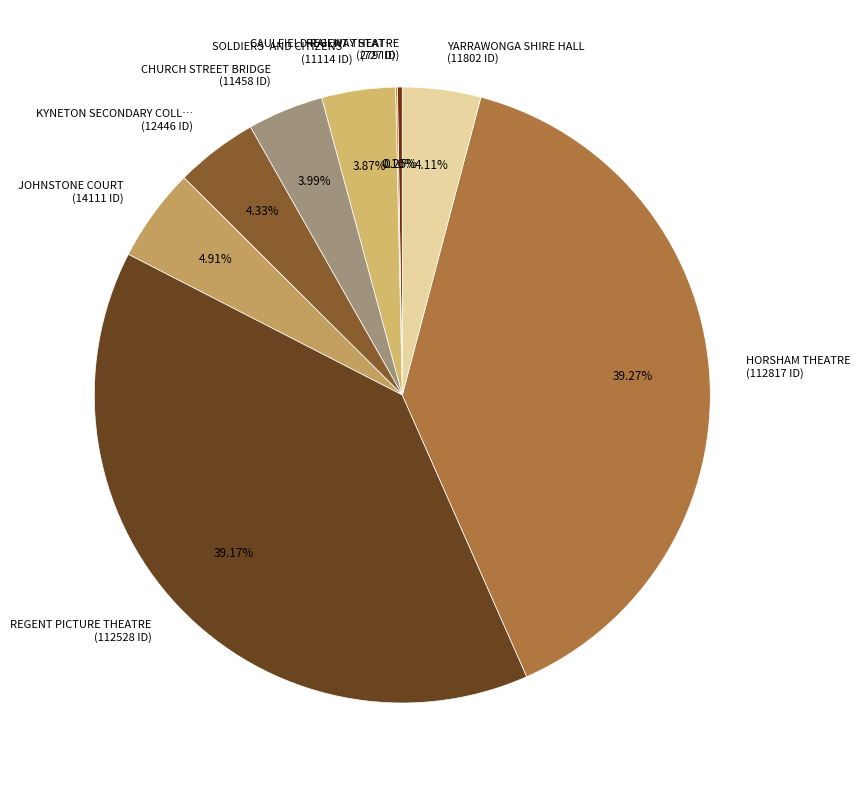

What is the ratio of the value at REGENT PICTURE THEATRE (112528 ID) to the value at SOLDIERS' AND CITIZENS… (11114 ID)?

10.1